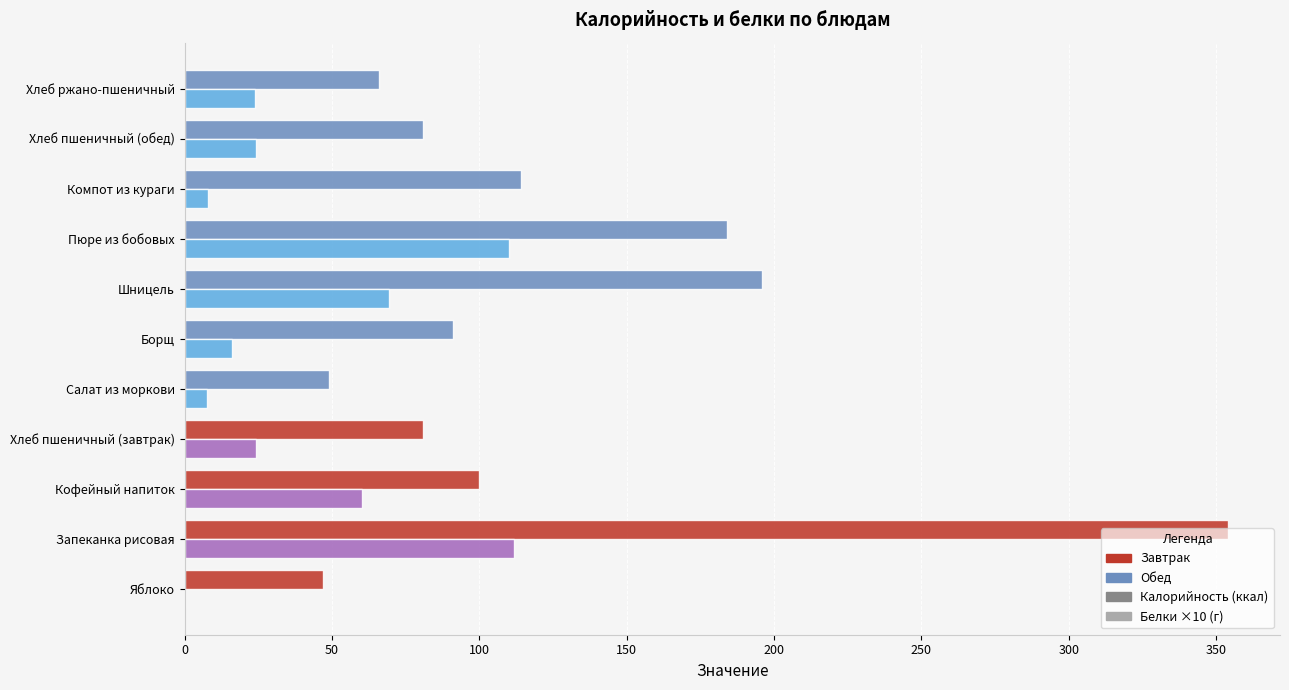

What is the greatest value displayed?

354.0